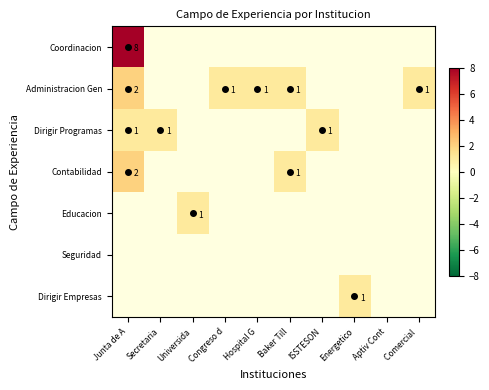

What is the maximum value for Dirigir Programas?

1.0